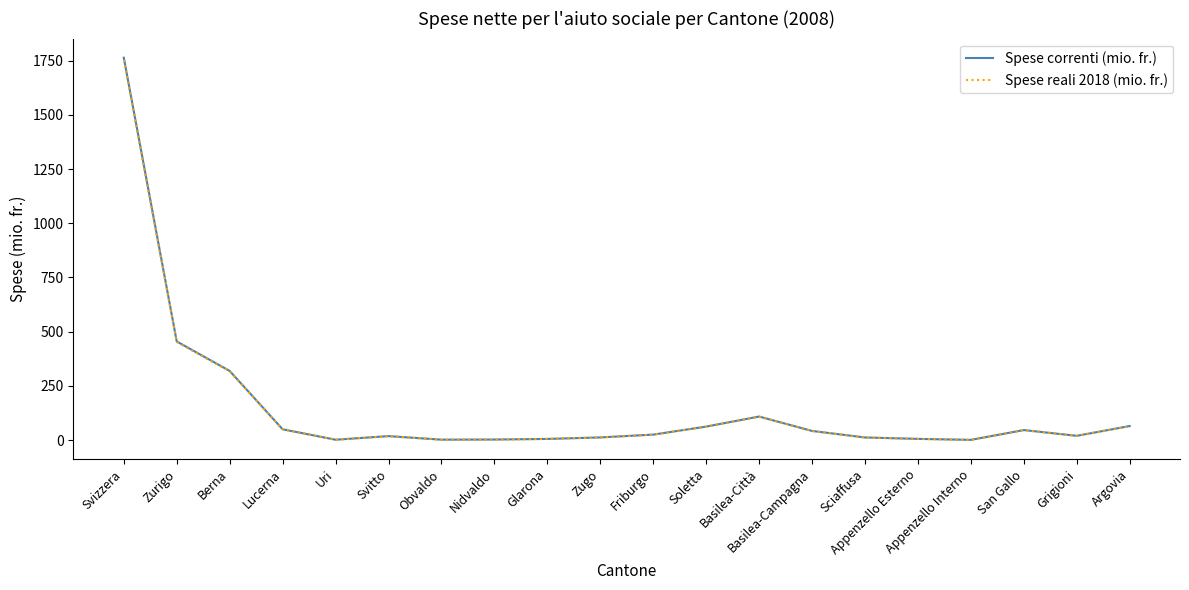

How many lines are shown in the chart?

2